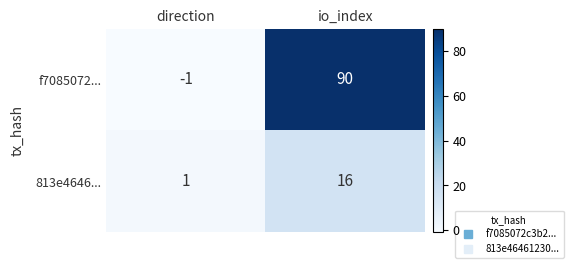

What is the sum of the f7085072... values at direction and io_index?

89